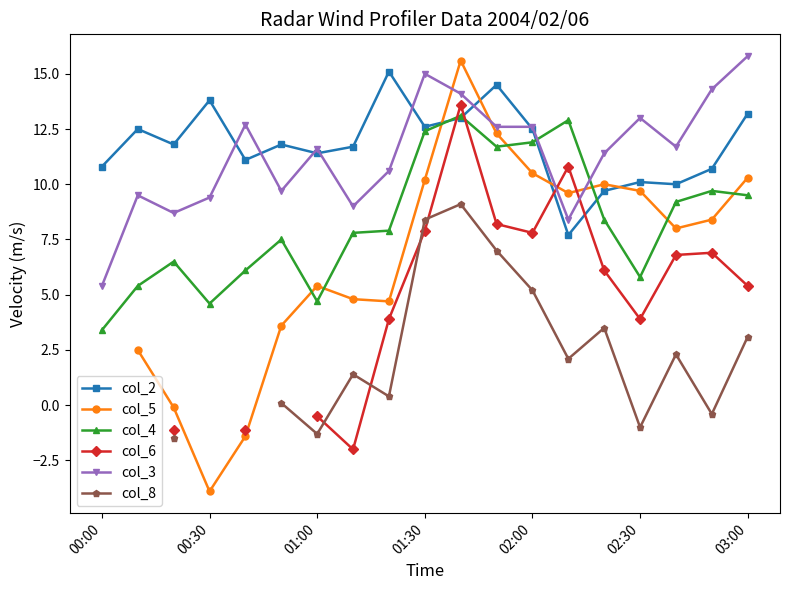

What value does the col_5 series have at 14?

10.0